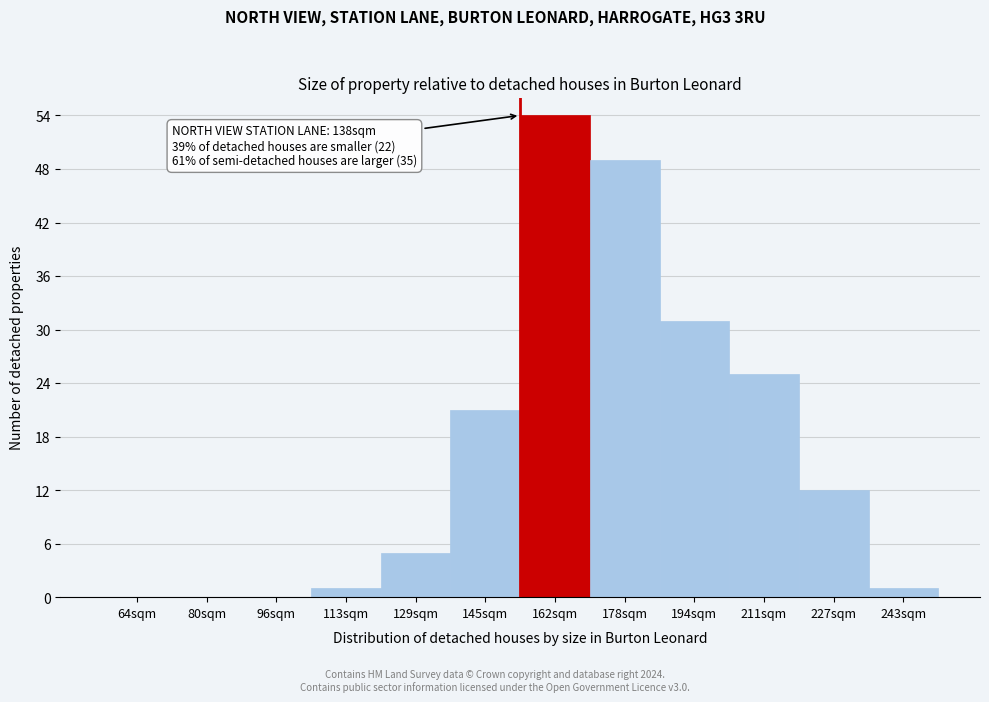

Reading right to left, list all the values displayed in this chart.

243sqm=1	227sqm=12	211sqm=25	194sqm=31	178sqm=49	162sqm=54	145sqm=21	129sqm=5	113sqm=1	96sqm=0	80sqm=0	64sqm=0